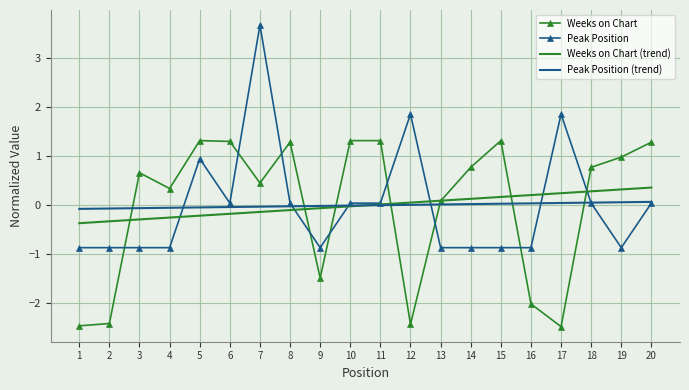

What are all the series names shown in the legend?

Weeks on Chart, Peak Position, Weeks on Chart (trend), Peak Position (trend)